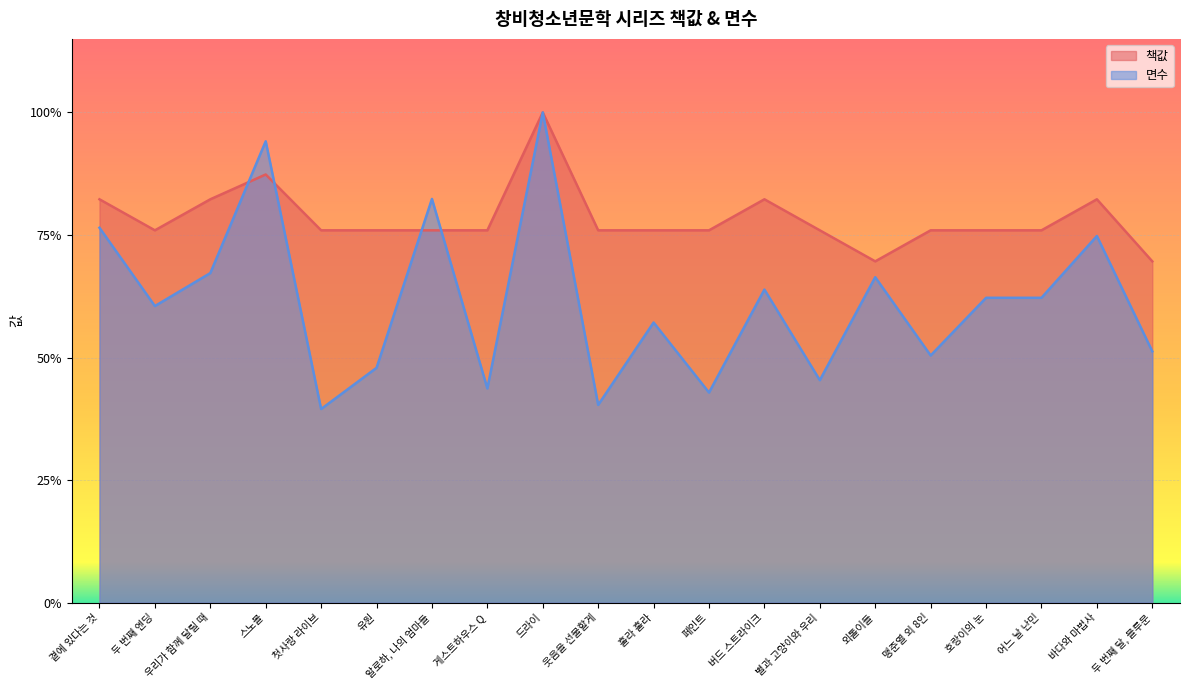

What is the total value across all series at 유원?

1.2